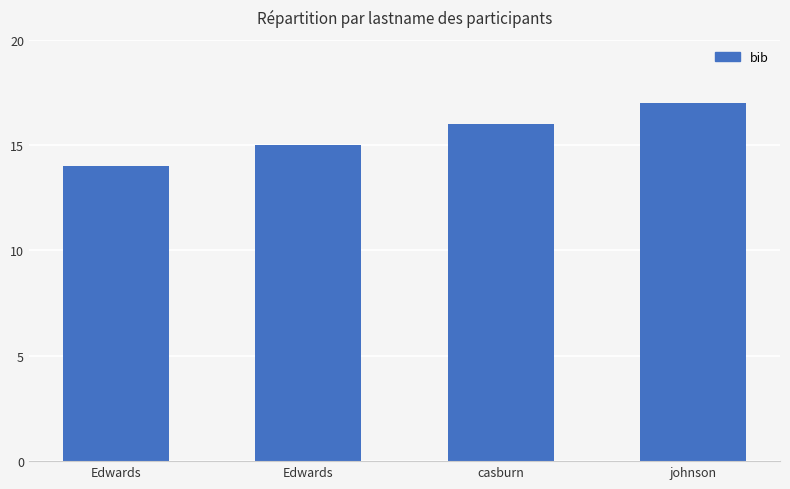

Reading left to right, what are all the values shown in this chart?

14	15	16	17